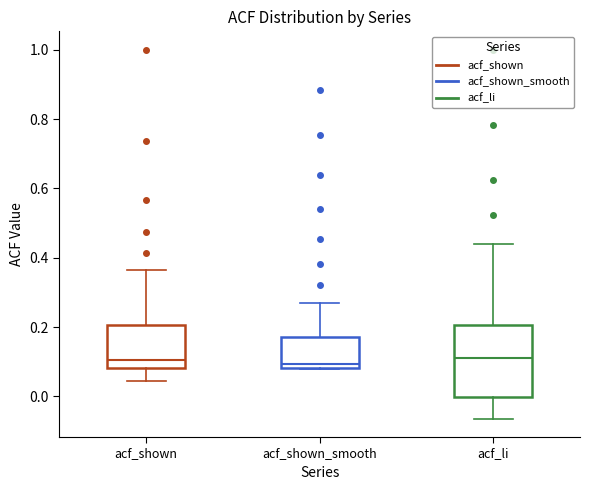

Where does the median line of the box for acf_li sit on the y-axis? The values are not printed on the chart, so give them approximately, as read against the axis.

0.12